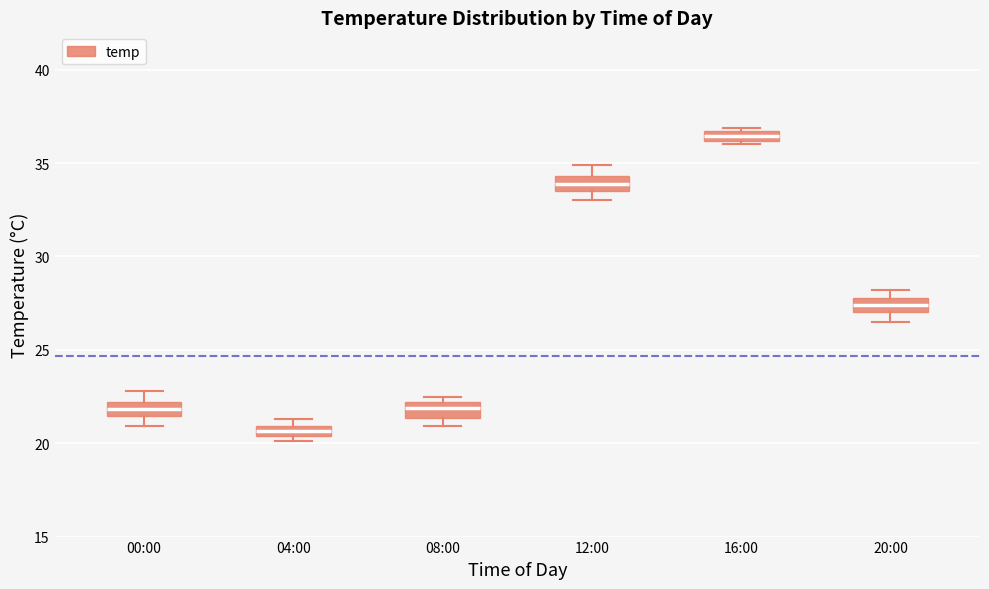

Which box's median line is the lowest?

04:00